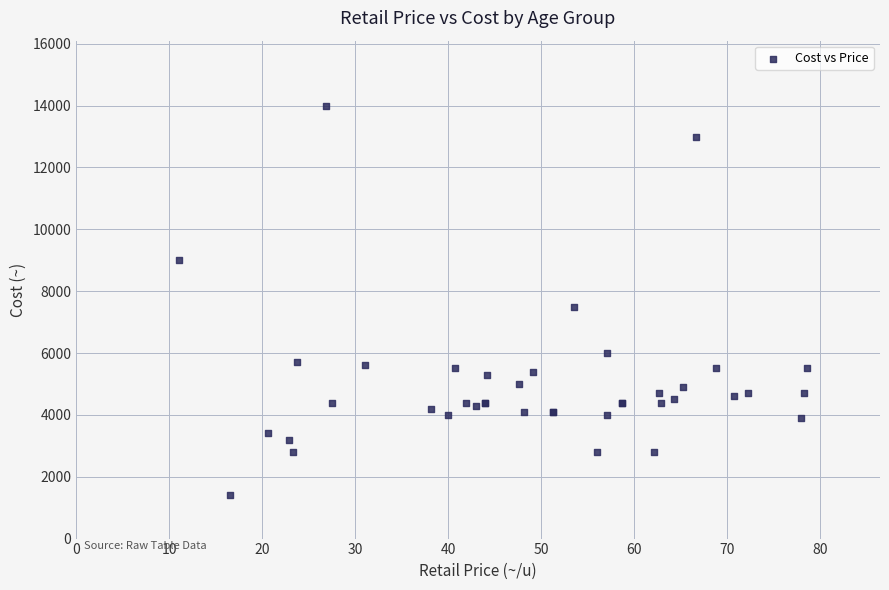

What Y value in the scatter plot is closest to 7700?

7500